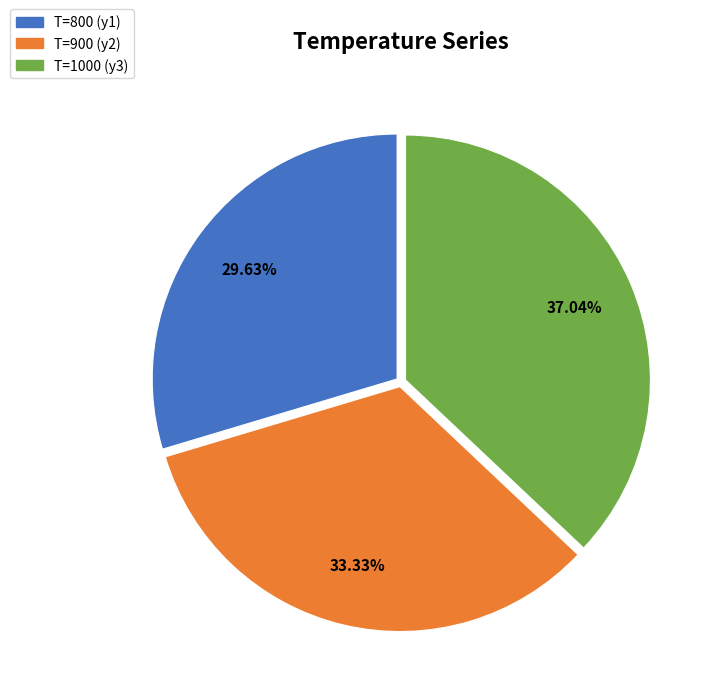

What percentage do T=800 (y1) and T=1000 (y3) together represent?

66.7%